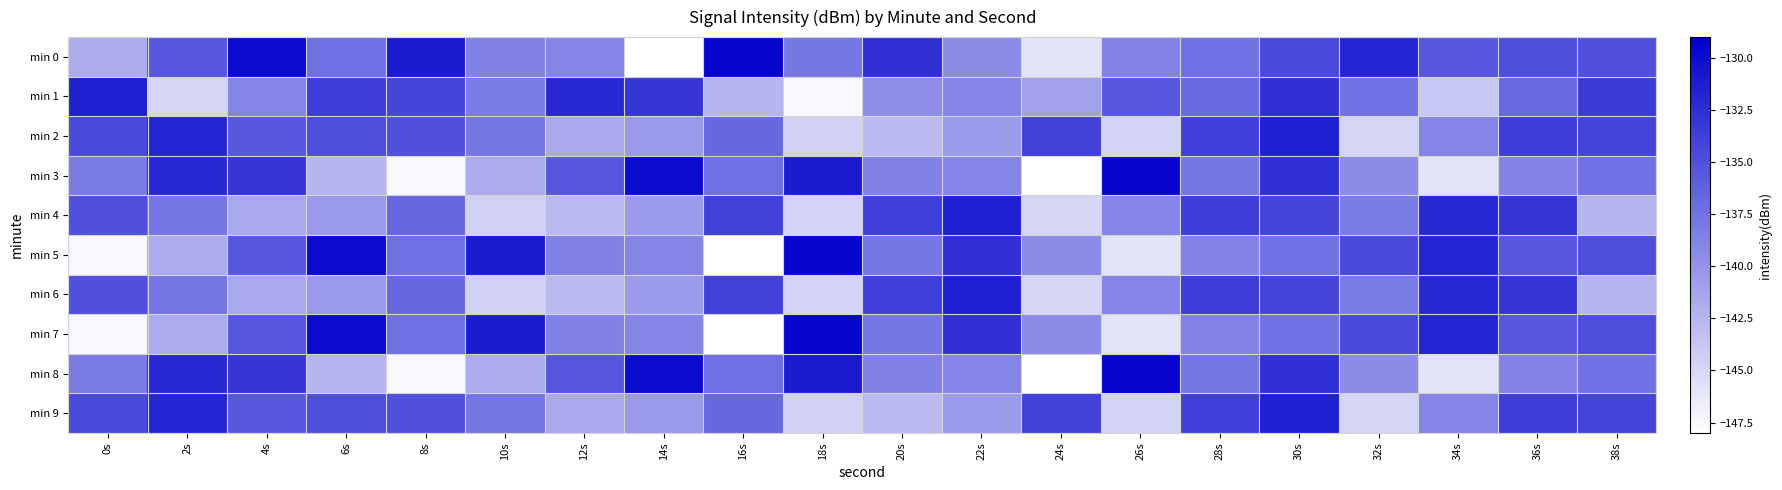

What is the total value across all series at 16s?

-1383.9